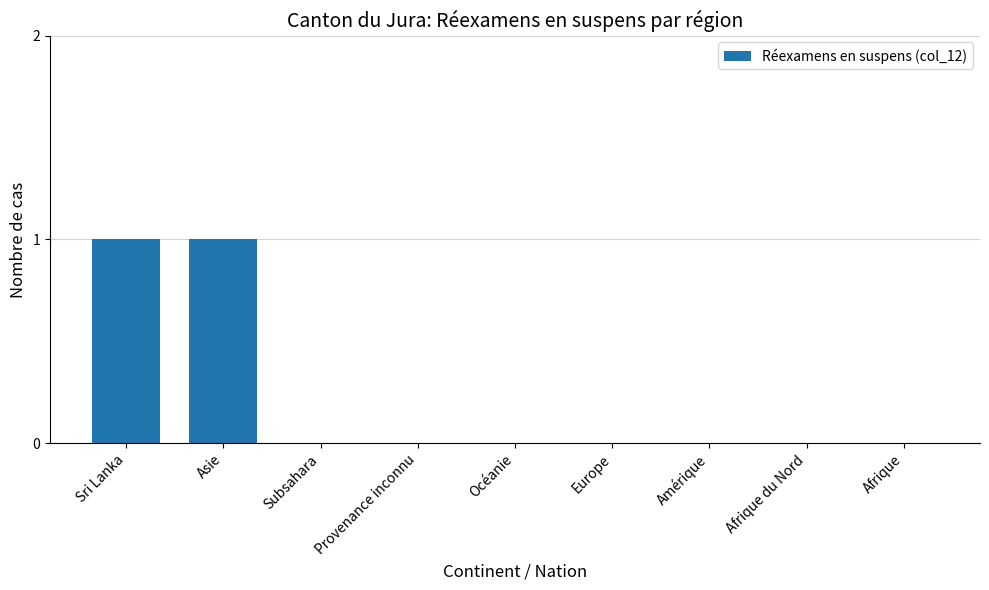

The value at Océanie is 0. True or false?

True